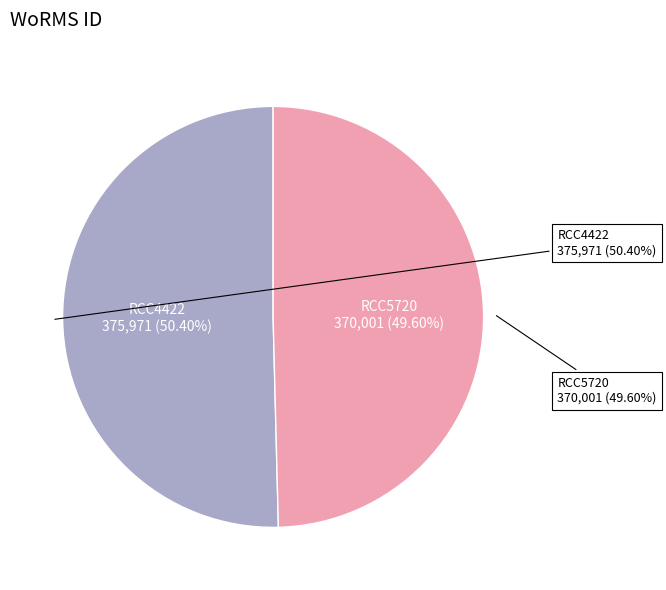

Which slice represents more than half of the pie?

RCC4422